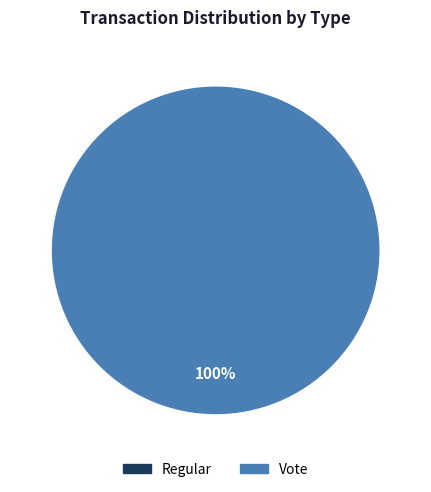

Which slice is the largest?

Vote